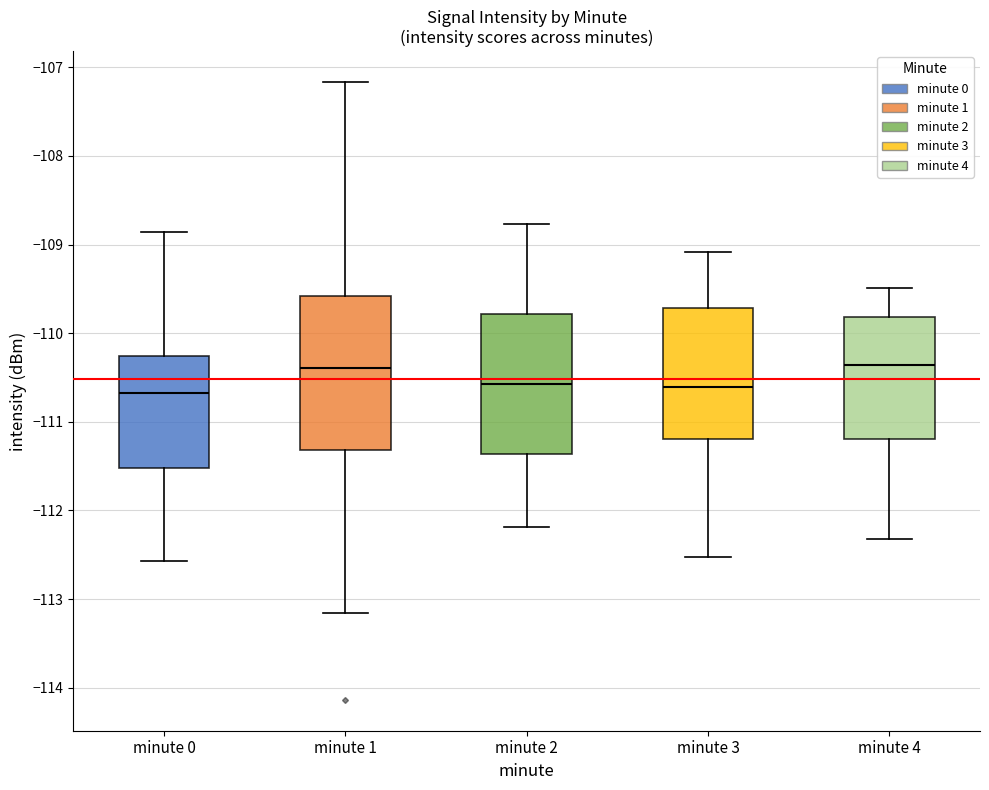

Where does the lower whisker of the box for minute 3 end on the y-axis? The values are not printed on the chart, so give them approximately, as read against the axis.

-112.5